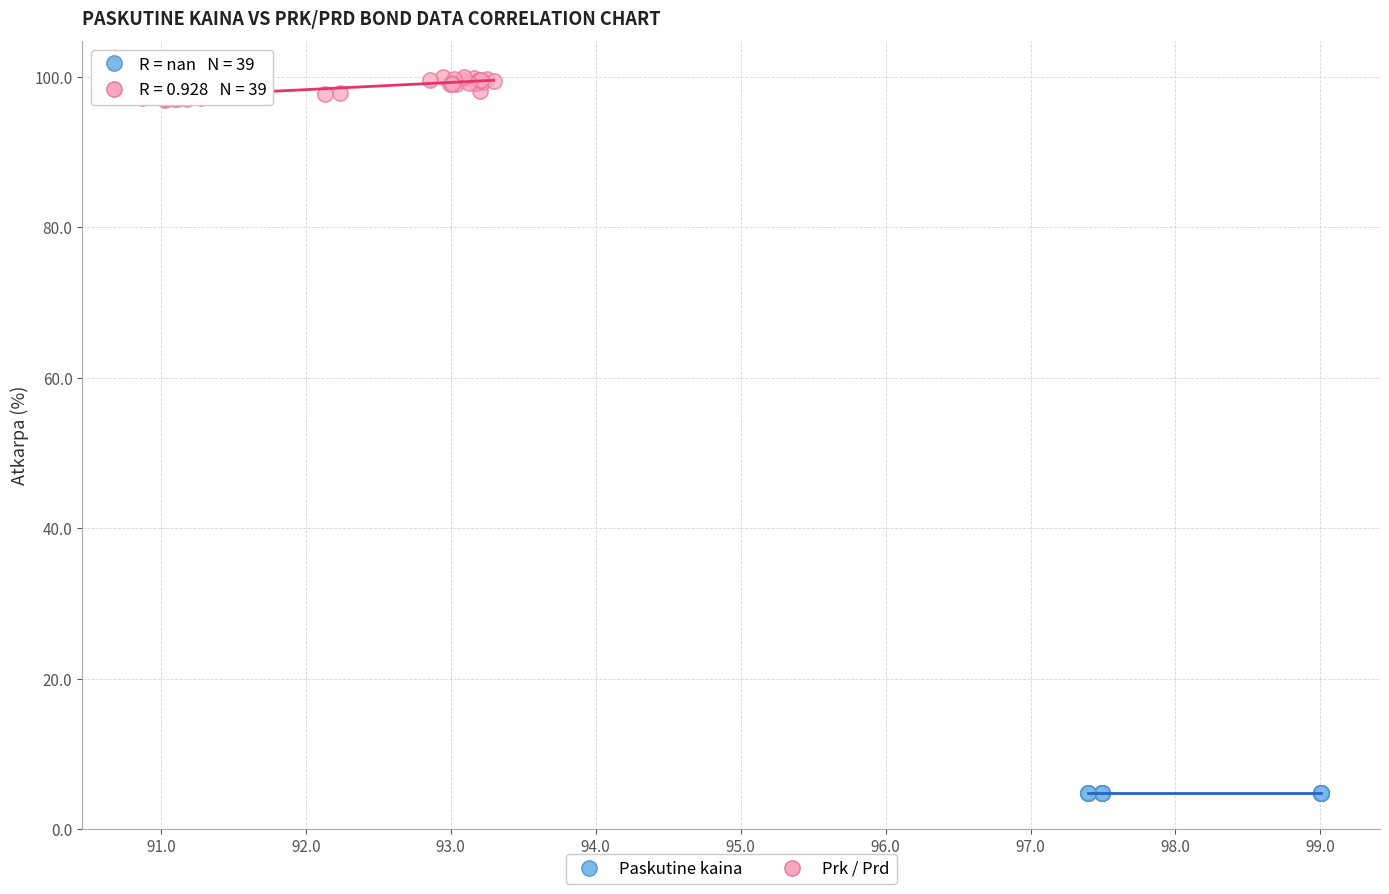

Which series reaches the minimum Y coordinate?

Paskutine kaina